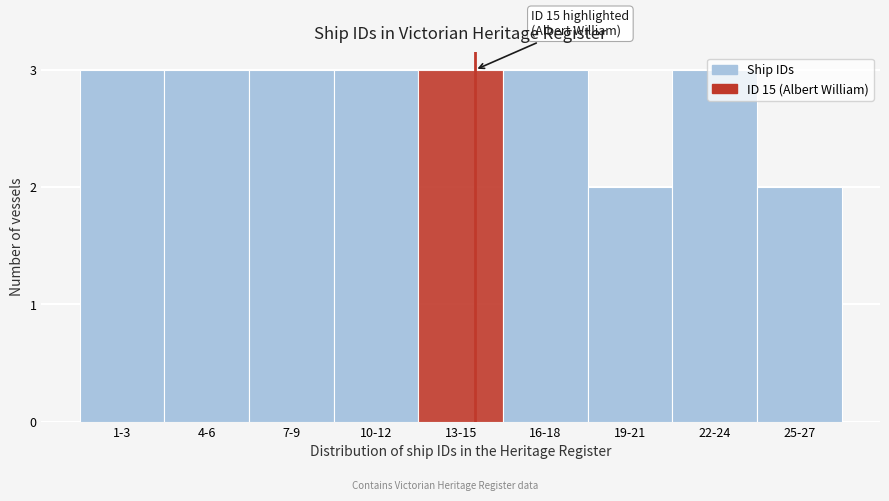

What is the sum of all values?

25